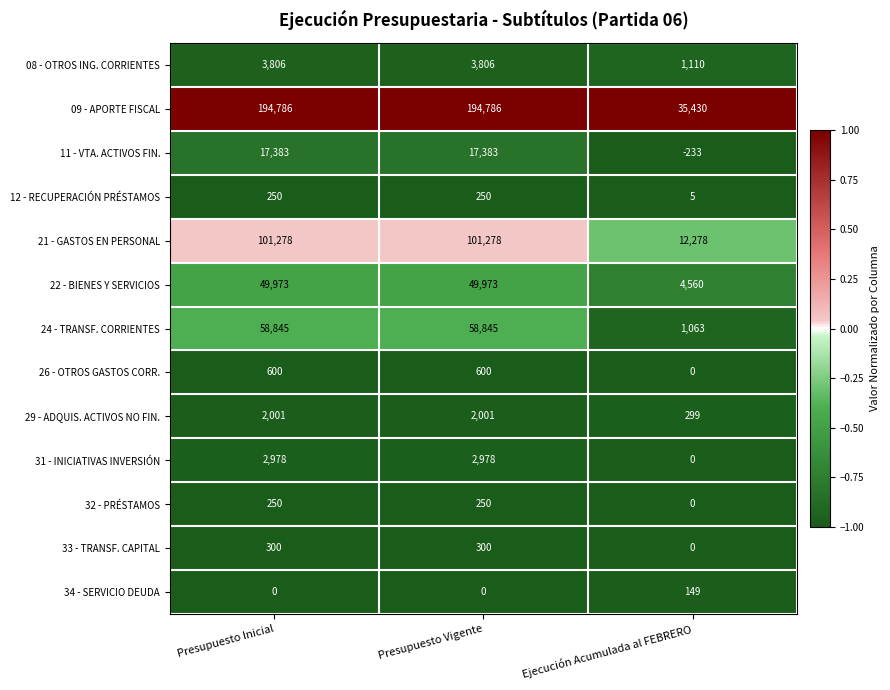

The value of 09 - APORTE FISCAL at Presupuesto Vigente is 69043. True or false?

False